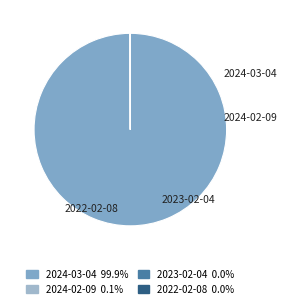

Which slice is the largest?

2024-03-04